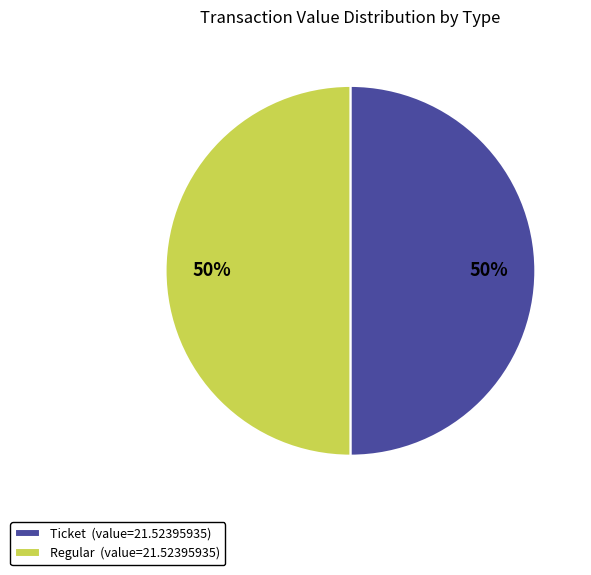

Combined, do Regular (value=21.52395935) and Ticket (value=21.52395935) account for over 50%?

Yes